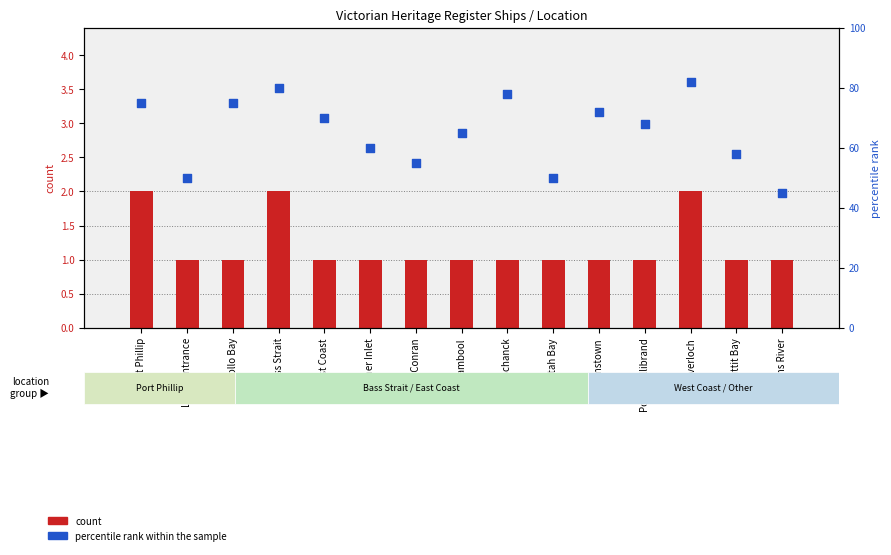

Which series has the largest total across all categories?

percentile rank within the sample